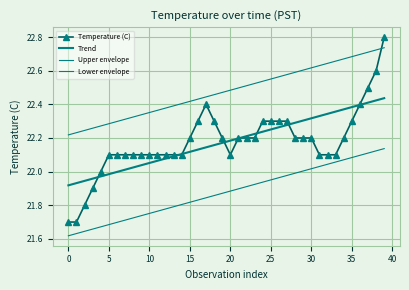

What is the minimum value shown in the chart?

21.6